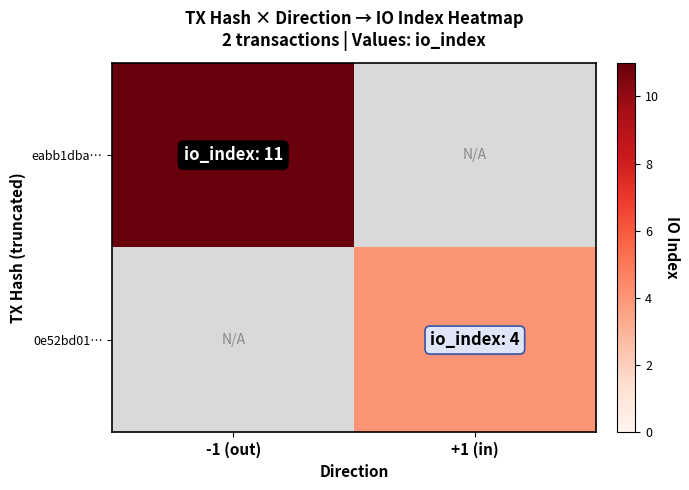

The value of 0e52bd01… at +1 (in) is 6.5. True or false?

False